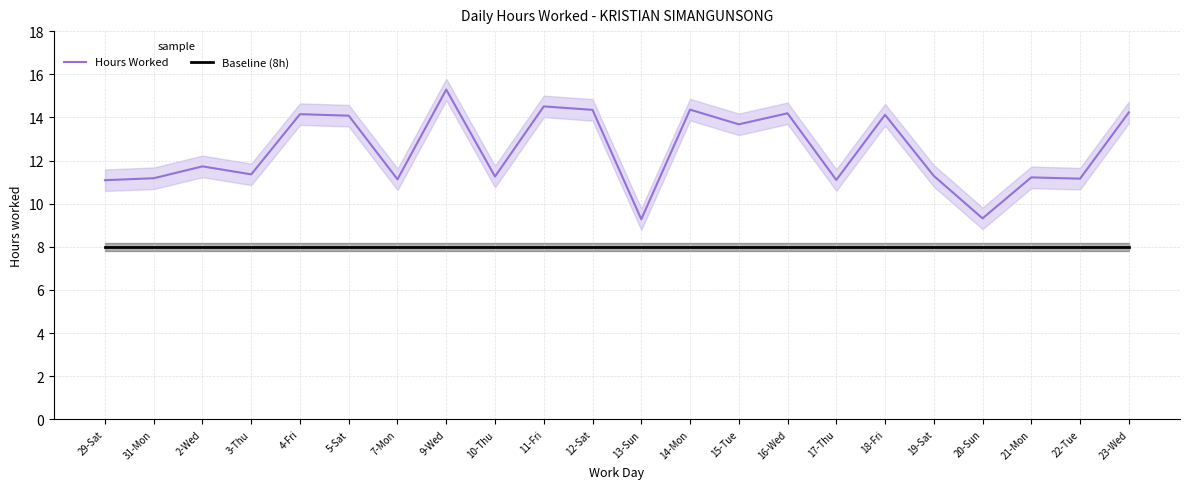

Does the chart display data point markers on the line(s)?

No